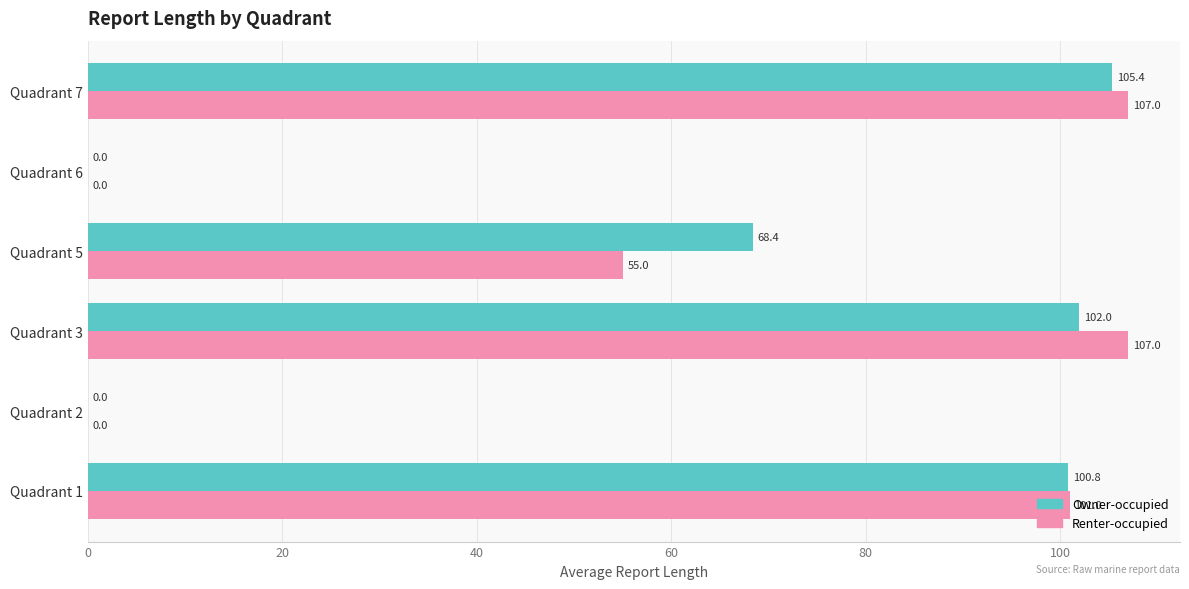

What is the sum of the Renter-occupied values at Quadrant 6 and Quadrant 5?

55.0